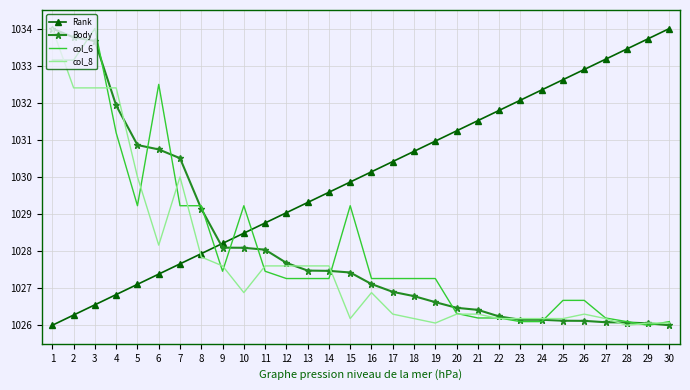

At how many categories does at least one series exceed 1028?

30